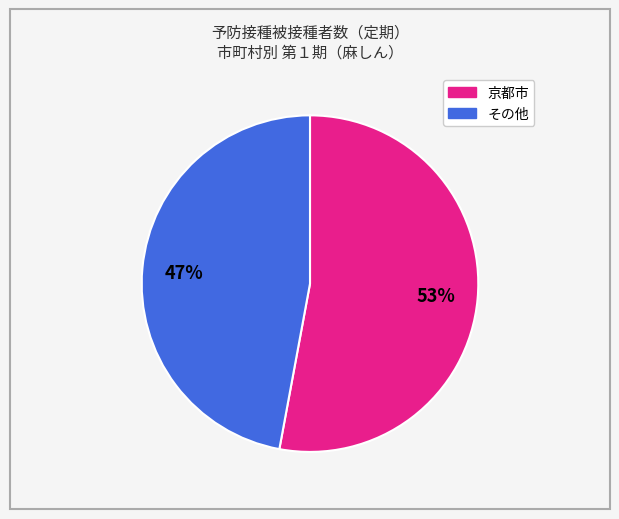

Does any single category account for the majority?

Yes